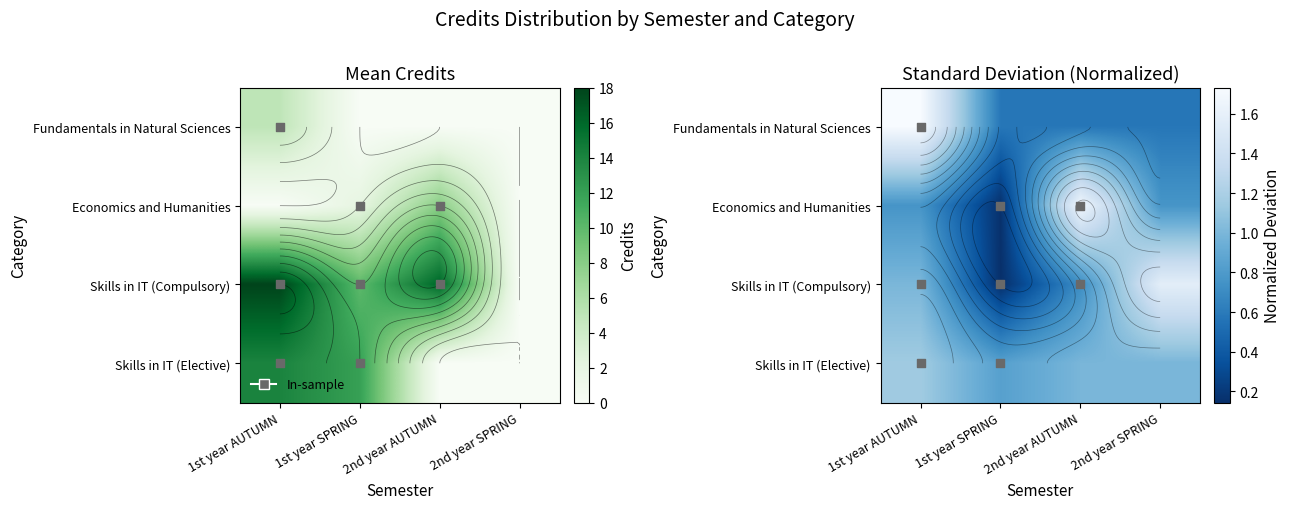

List the labels in order of Economics and Humanities value, largest first.

2nd year AUTUMN, 1st year AUTUMN, 2nd year SPRING, 1st year SPRING